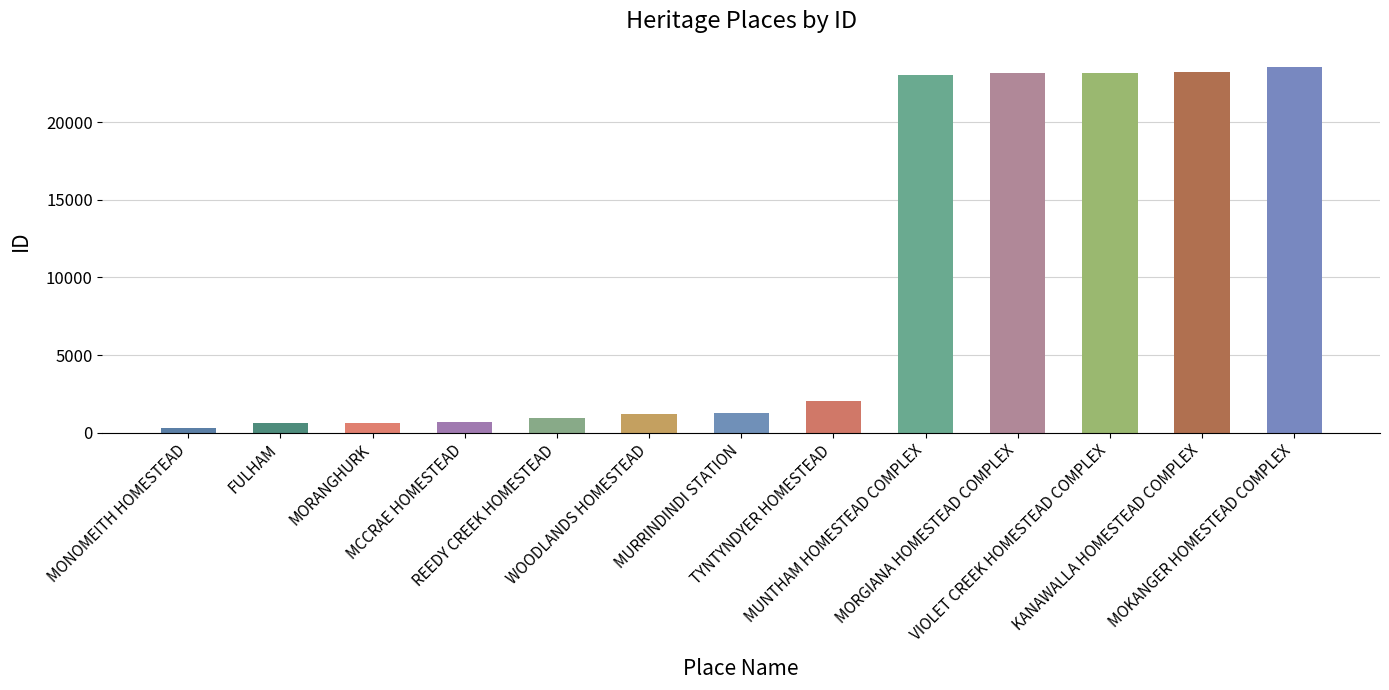

What is the value of the 9th bar from the left?

23040